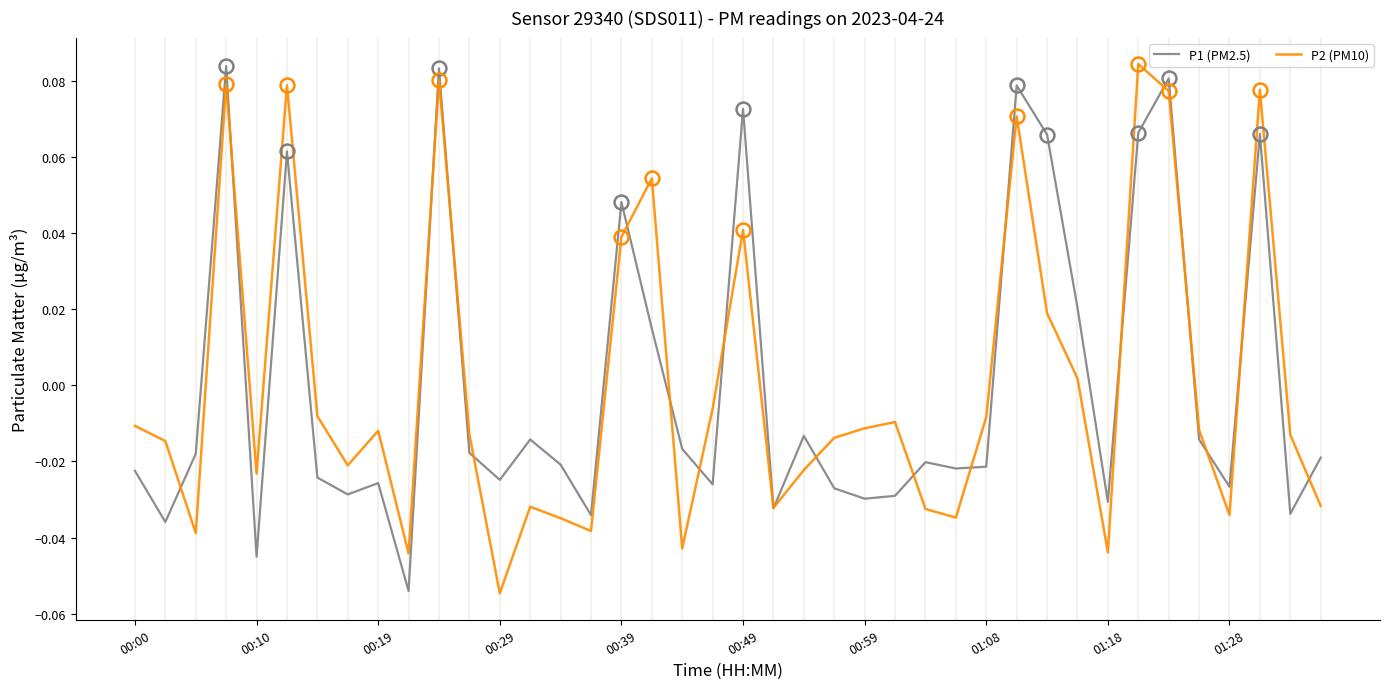

How many negative values does the P2 (PM10) series have?

28